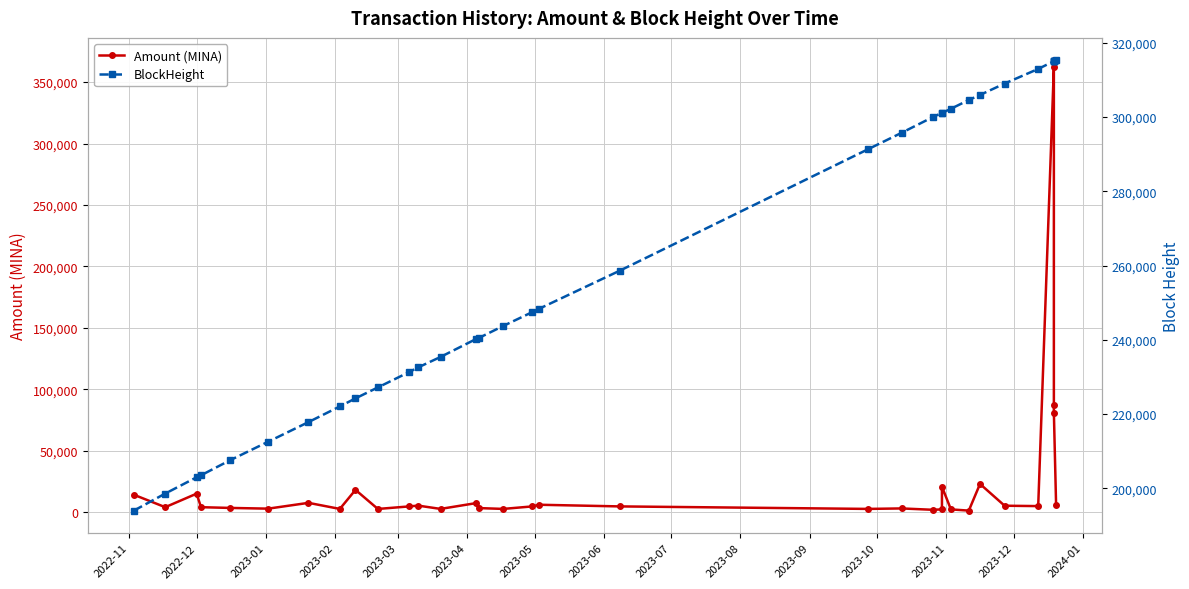

What are all the series names shown in the legend?

Amount (MINA), BlockHeight